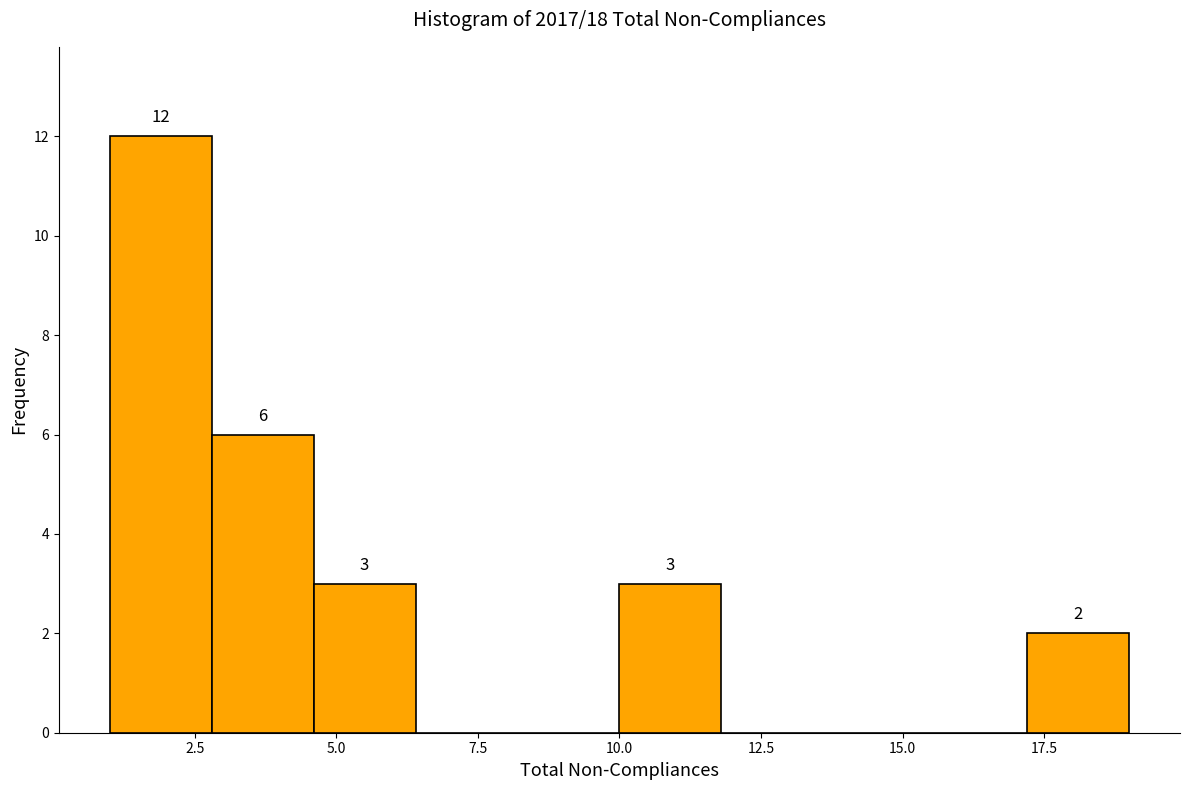

Read against the x-axis, roughly where is the centre of the tallest bar?

2.0